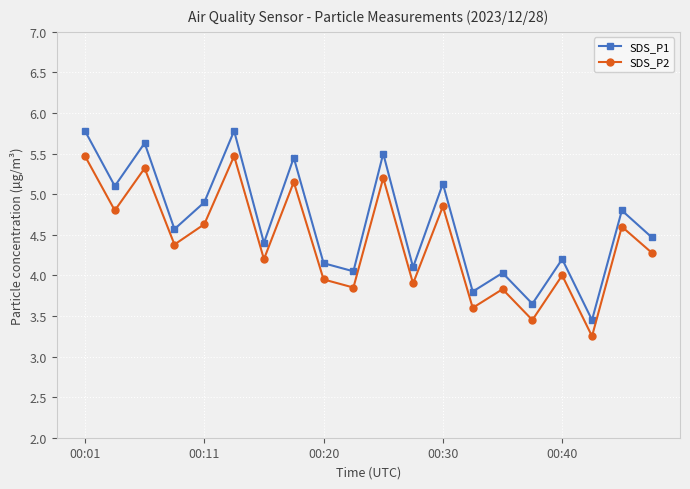

How many lines are shown in the chart?

2